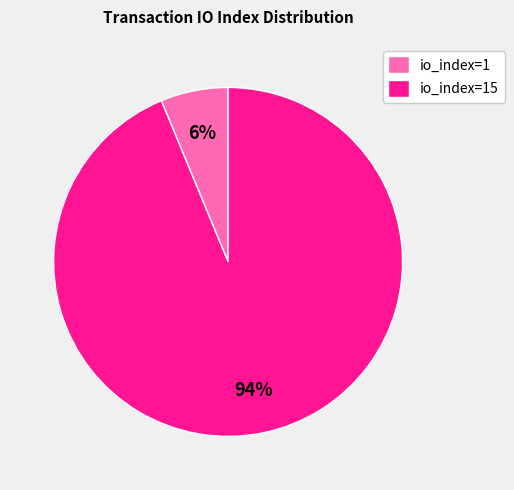

Count the number of slices in the pie.

2